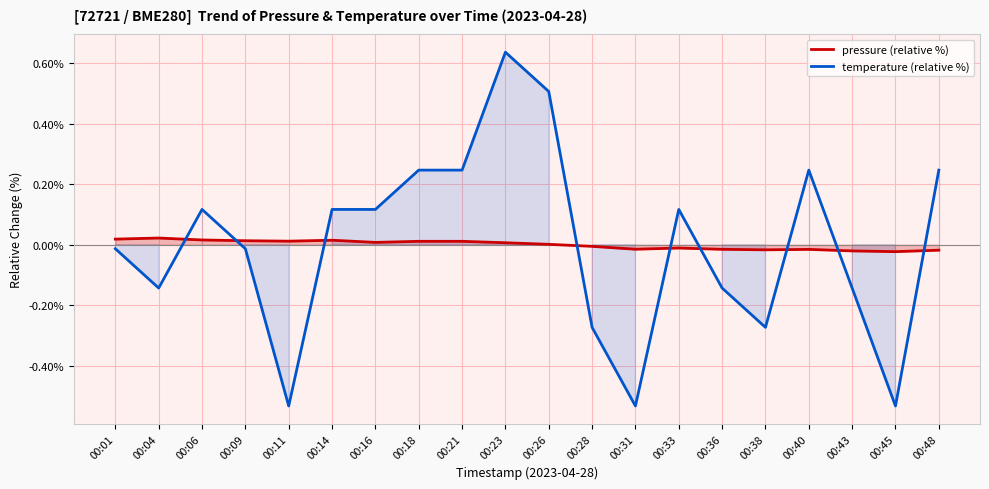

Read the temperature (relative %) value at 00:16.

0.1